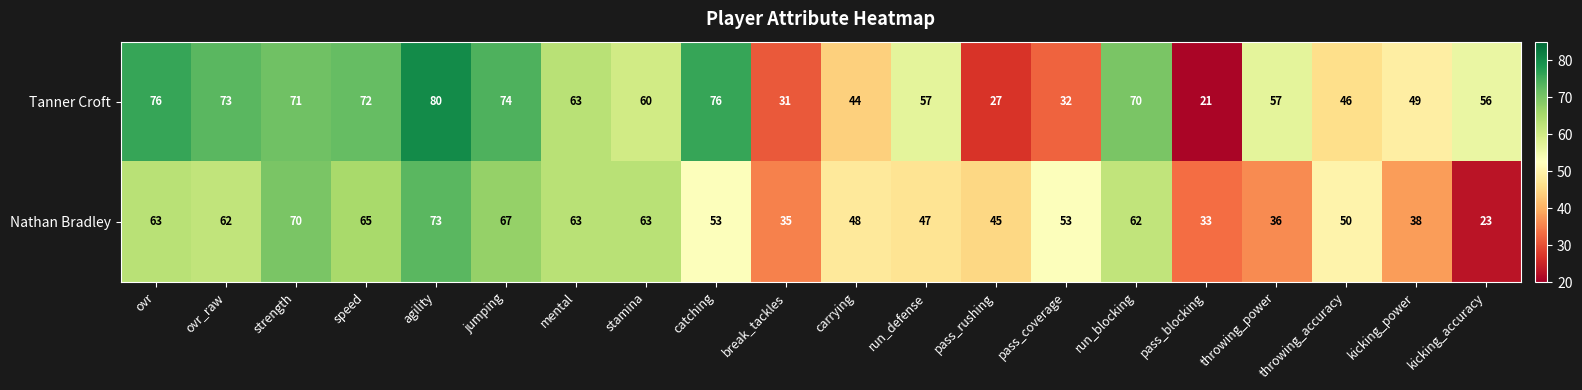

What is the maximum value shown in the chart?

80